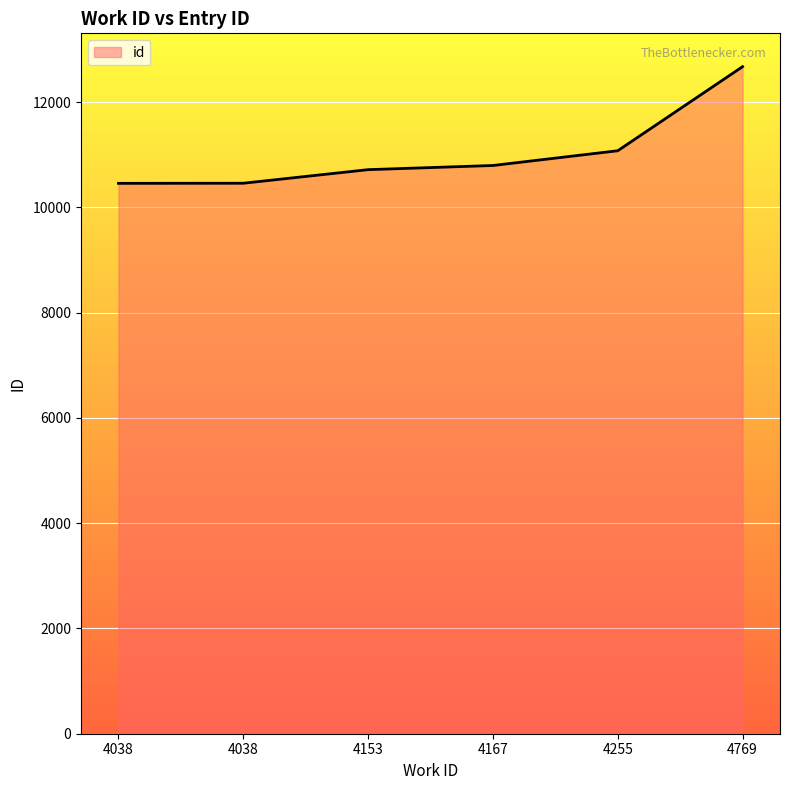

Which category has the lowest value across all series?

4038